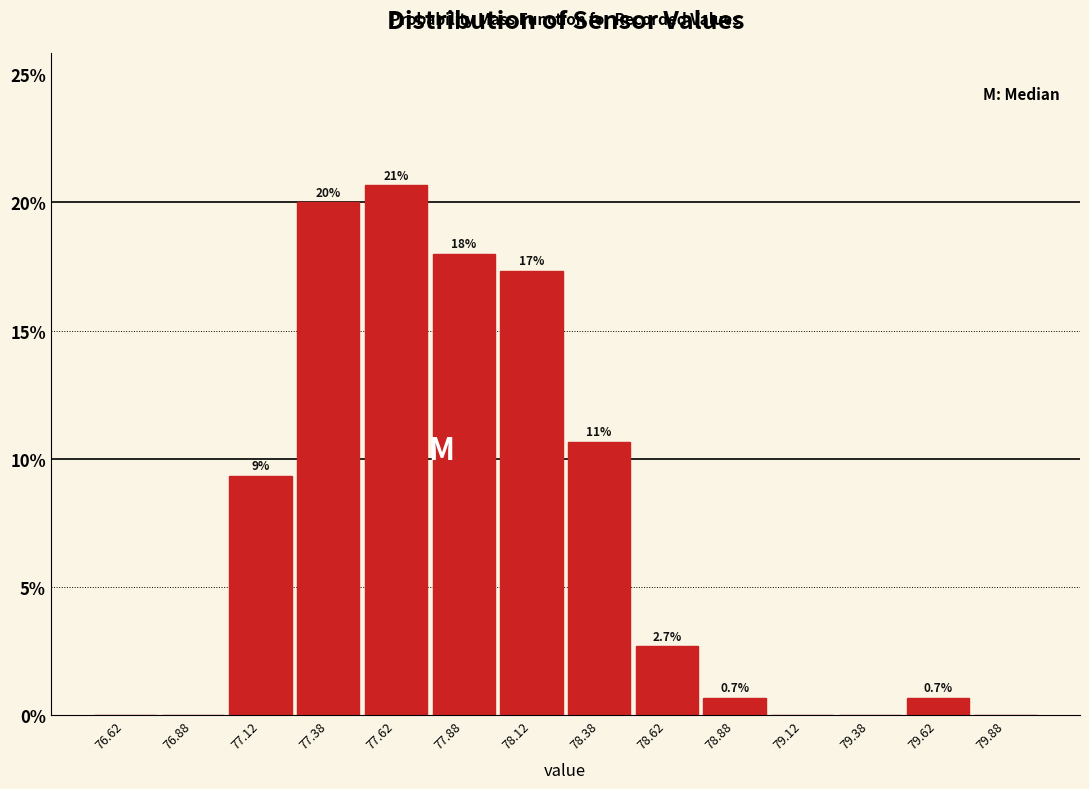

Which range on the x-axis has the tallest bar?

77.50 to 77.75